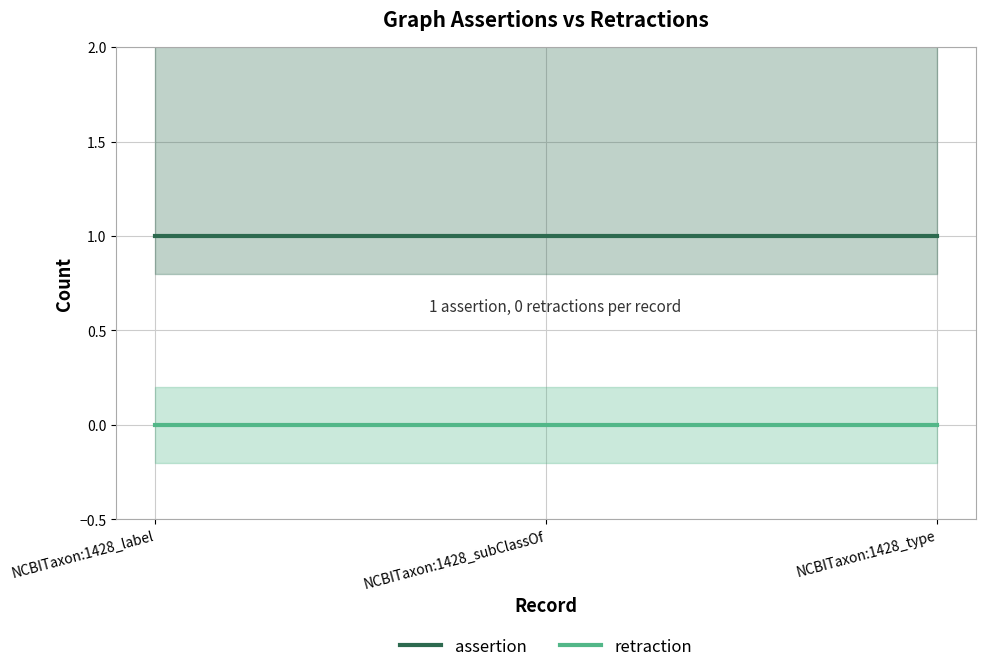

Rank the series by their maximum value, from highest to lowest.

assertion, retraction